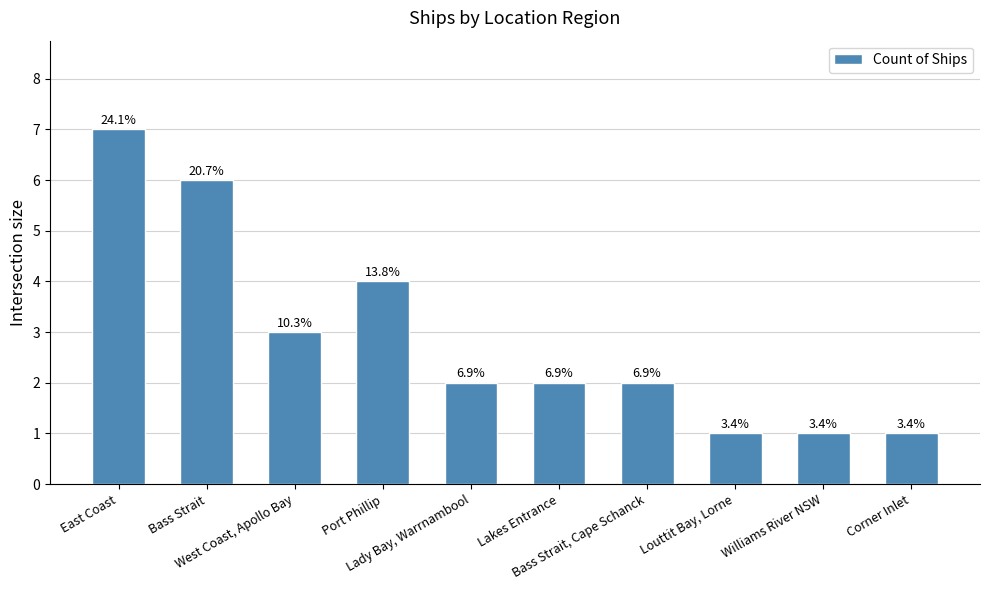

True or false: the data shows 10 at East Coast.

False